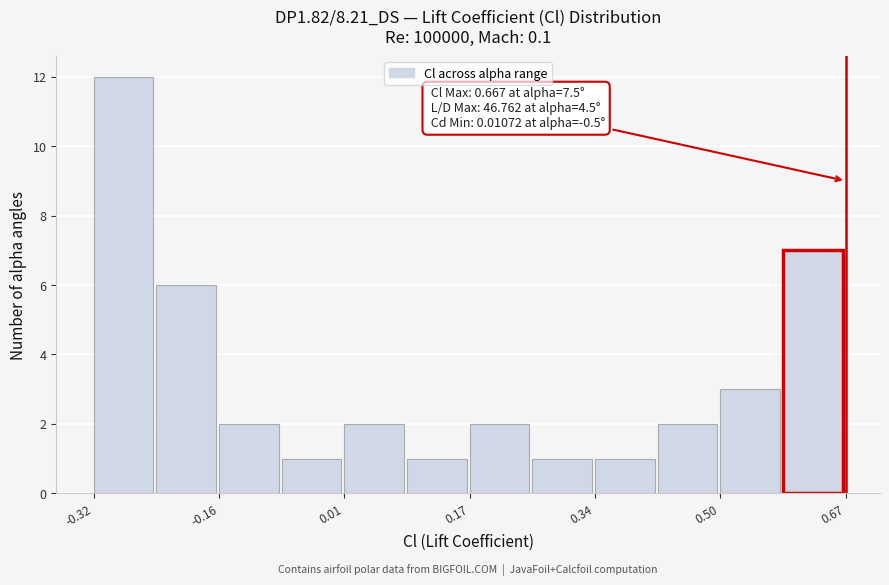

Over which range of the x-axis is the bar tallest?

-0.32 to -0.24